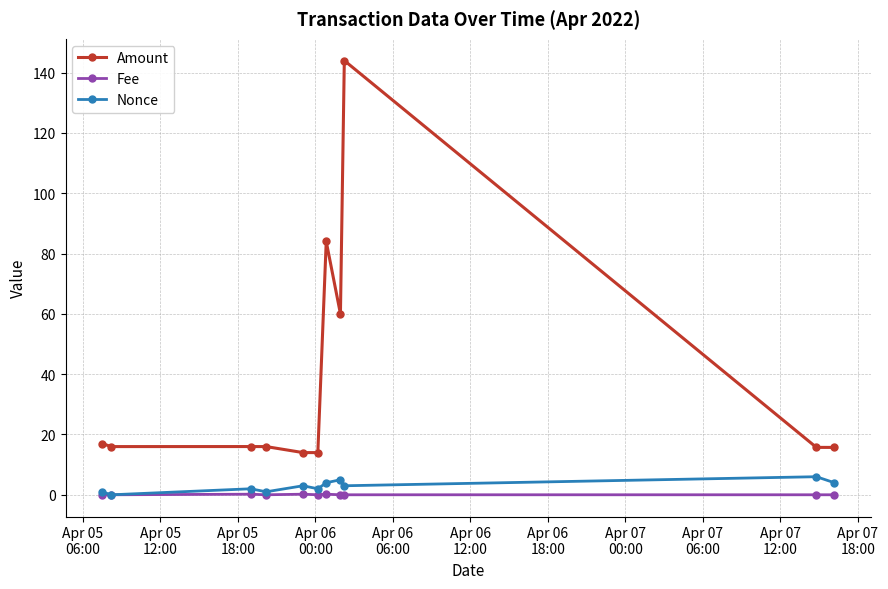

Which series has the largest total across all categories?

Amount